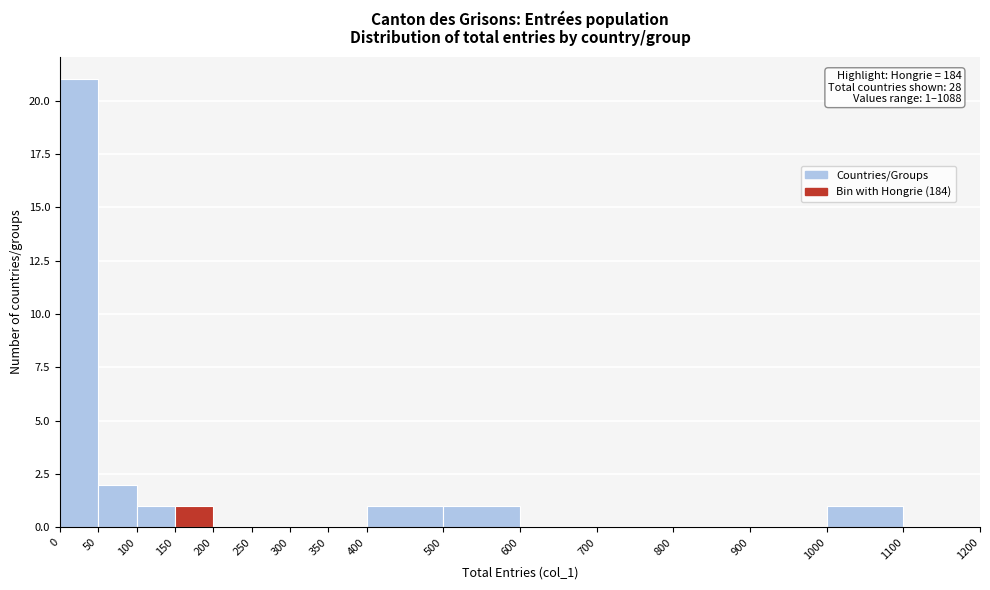

Which range on the x-axis has the tallest bar?

0 to 50